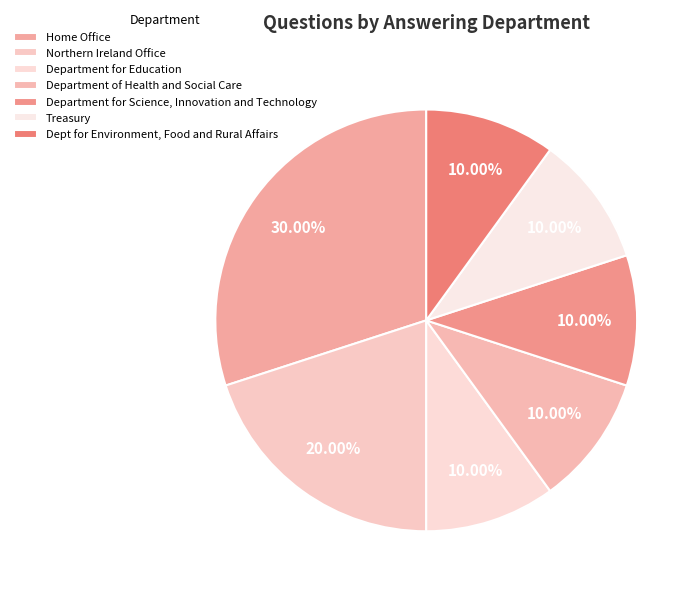

How many slices are in this pie chart?

7